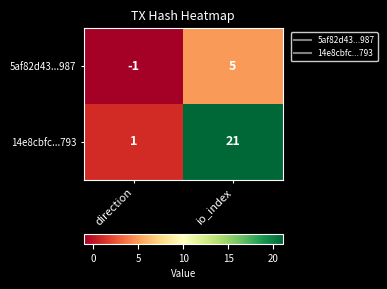

Is it true that 14e8cbfc...793 equals 21 at io_index?

True